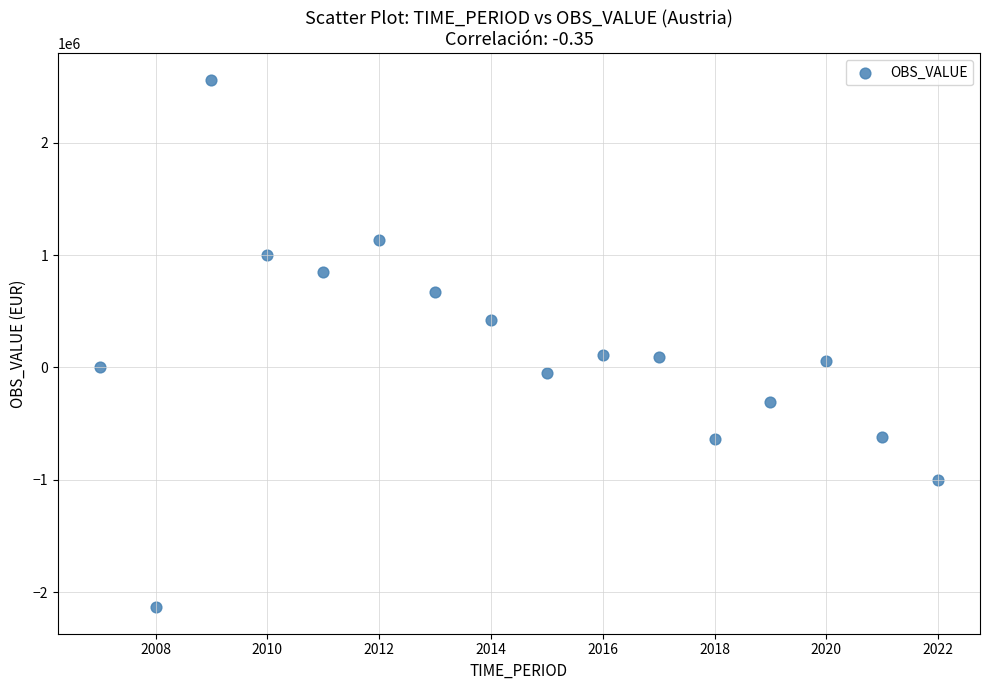

What is the range of Y values (max minus min)?

4694101